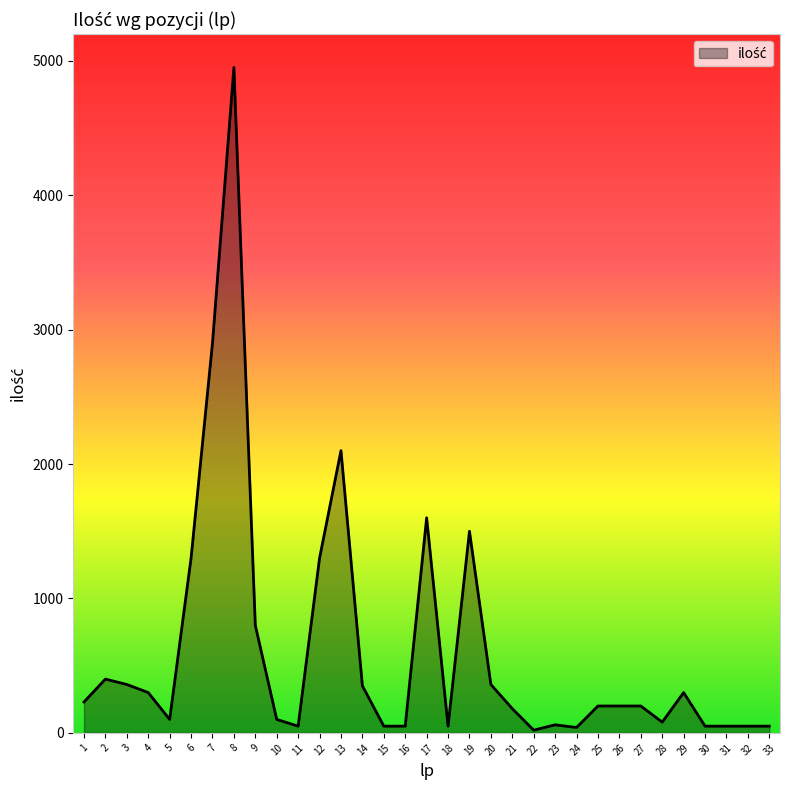

What is the difference between the maximum and minimum values?

4930